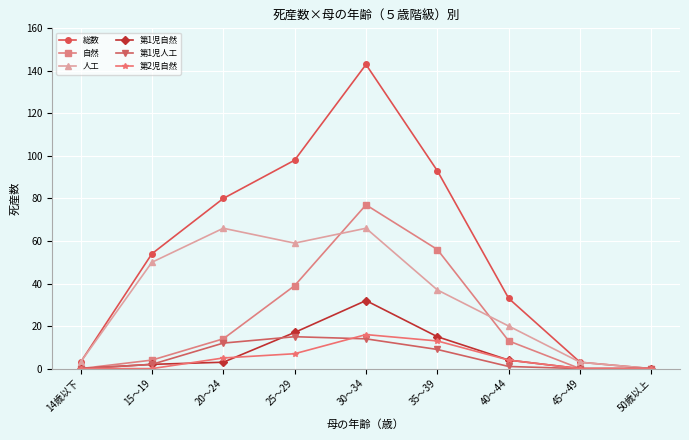

At which category is the sum across all series the highest?

30～34